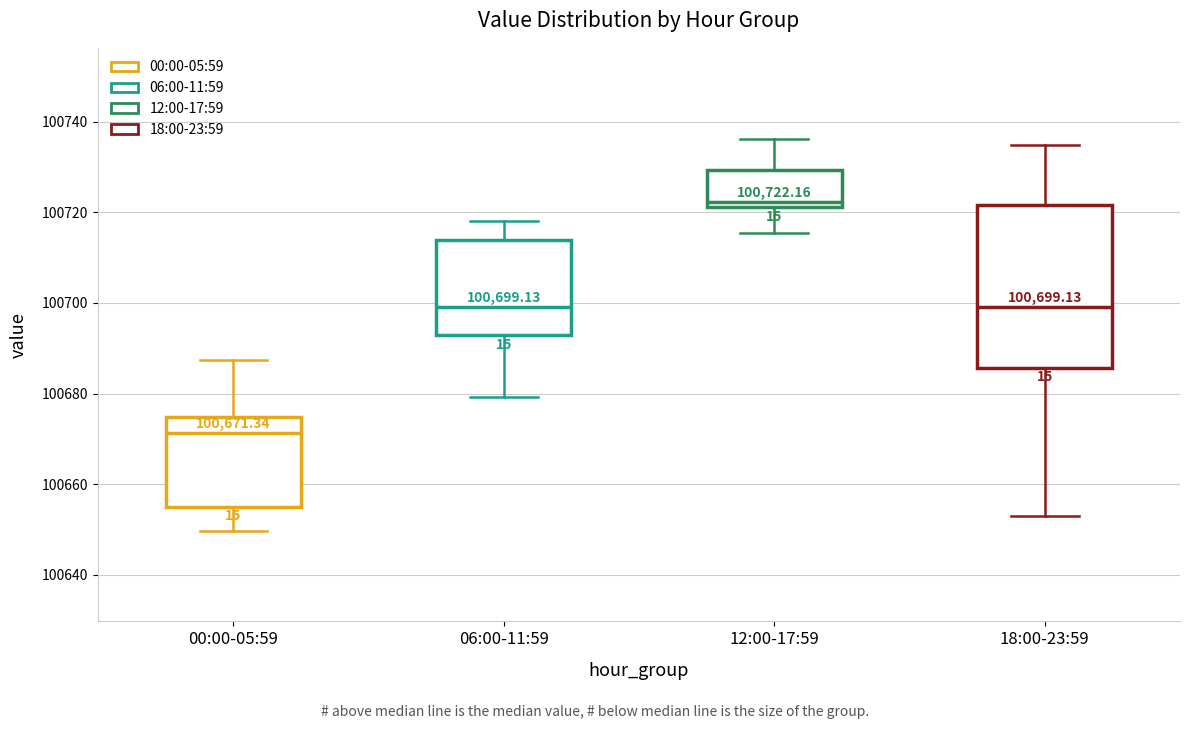

Comparing the boxes themselves (not the whiskers), which one is the tallest?

18:00-23:59